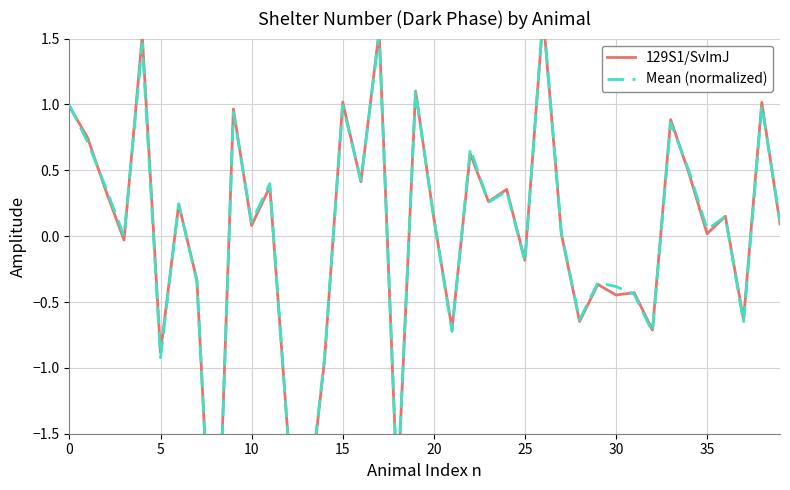

Reading left to right, list all the values displayed in this chart.

129S1/SvImJ: 1.0	0.7	0.3	-0.0	1.5	-0.9	0.2	-0.3	-3.1	1.0	0.1	0.4	-1.5	-2.2	-0.9	1.0	0.4	1.6	-2.0	1.1	0.1	-0.7	0.6	0.3	0.4	-0.2	1.7	0.0	-0.6	-0.4	-0.4	-0.4	-0.7	0.9	0.5	0.0	0.2	-0.6	1.0	0.1
Mean (normalized): 1.0	0.7	0.4	-0.0	1.5	-0.9	0.2	-0.3	-3.1	0.9	0.1	0.4	-1.5	-2.2	-0.9	1.0	0.4	1.5	-1.9	1.1	0.1	-0.7	0.7	0.3	0.3	-0.2	1.7	0.0	-0.6	-0.4	-0.4	-0.4	-0.7	0.9	0.5	0.1	0.1	-0.7	1.0	0.1